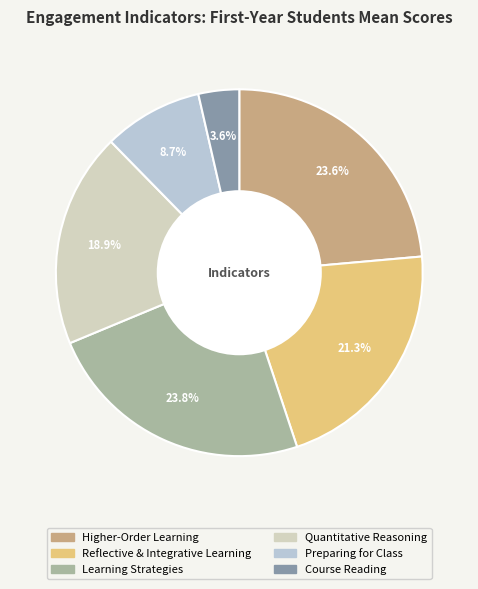

Count the number of slices in the pie.

6